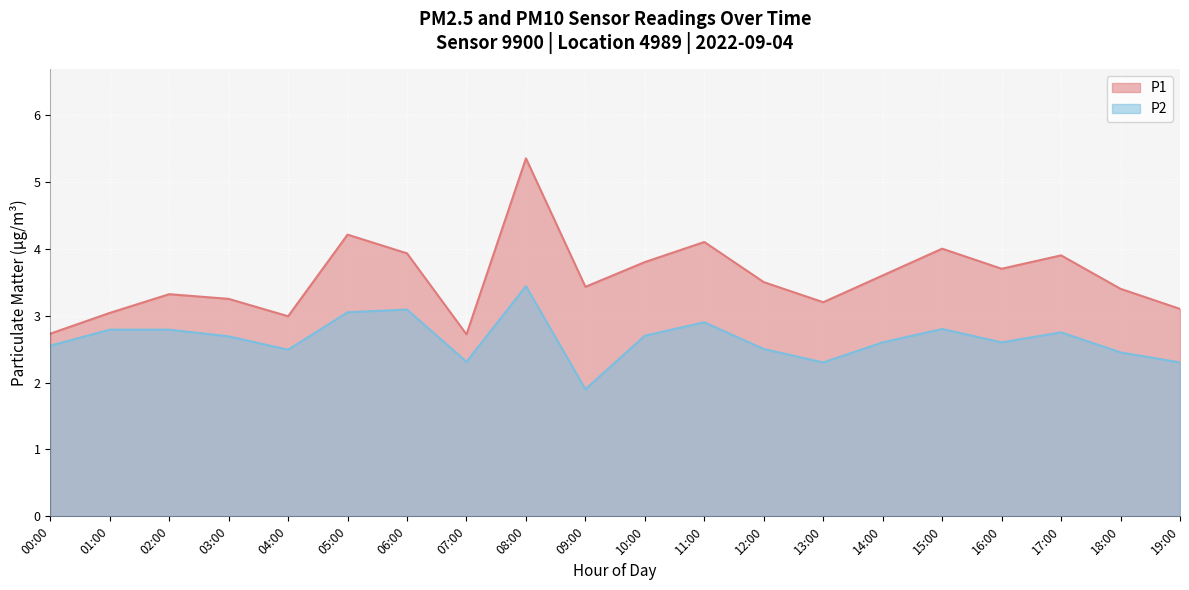

True or false: P1 has a value of 1.3 at 14:00.

False